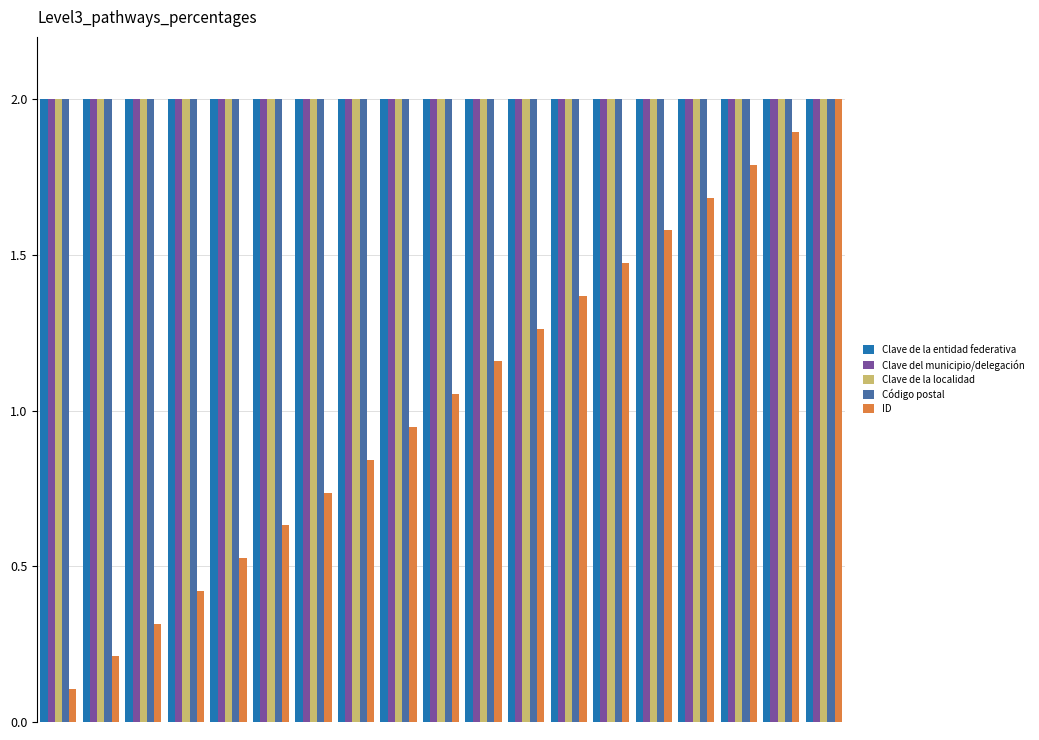

What is the highest value of the Clave de la entidad federativa series?

2.0